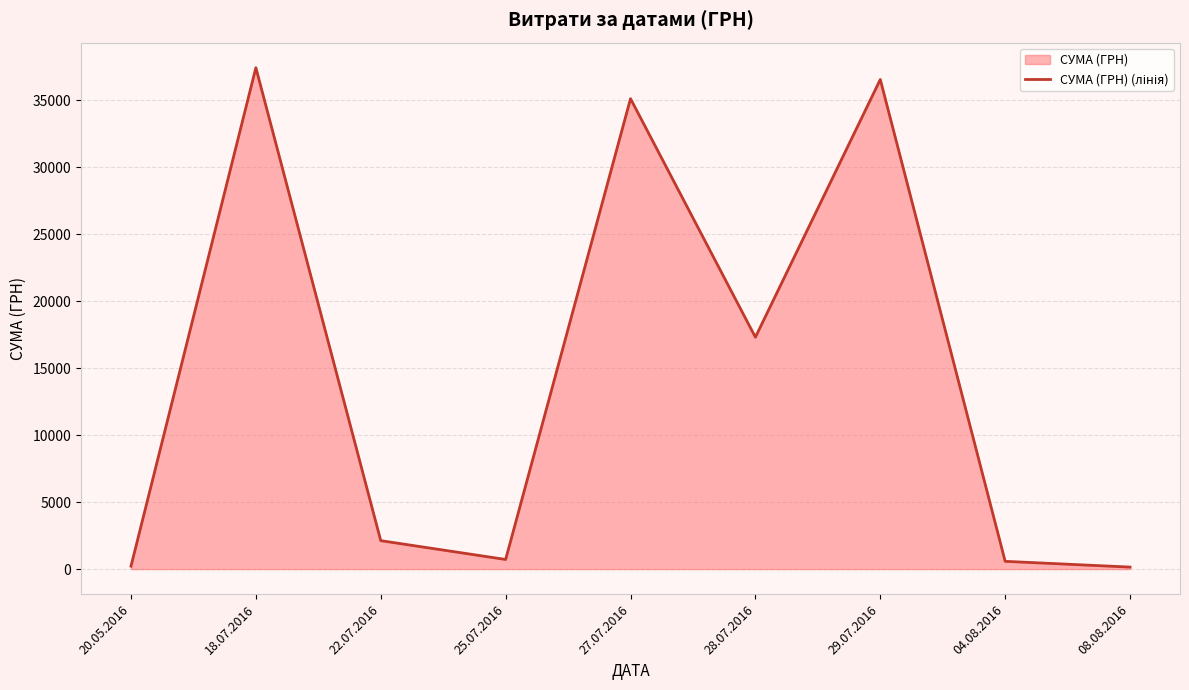

The chart shows a value of 138.5 at 20.05.2016. True or false?

False